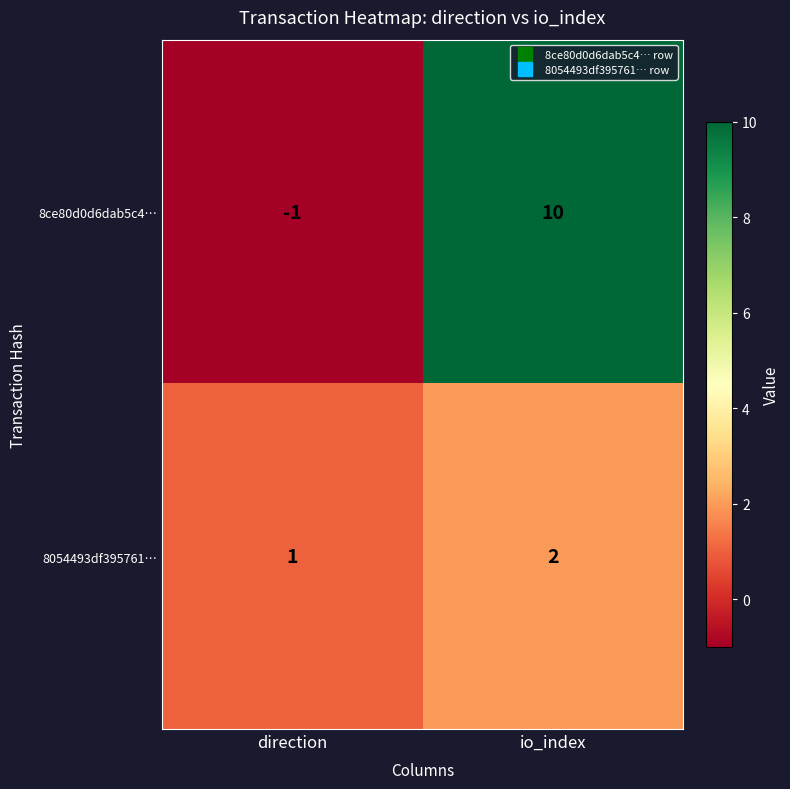

List the series in order of their peak value, lowest first.

8054493df395761…, 8ce80d0d6dab5c4…